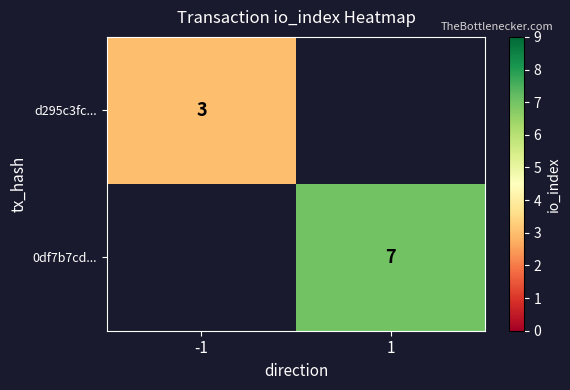

Is the value of d295c3fc... at -1 greater than the value of 0df7b7cd... at 1?

No